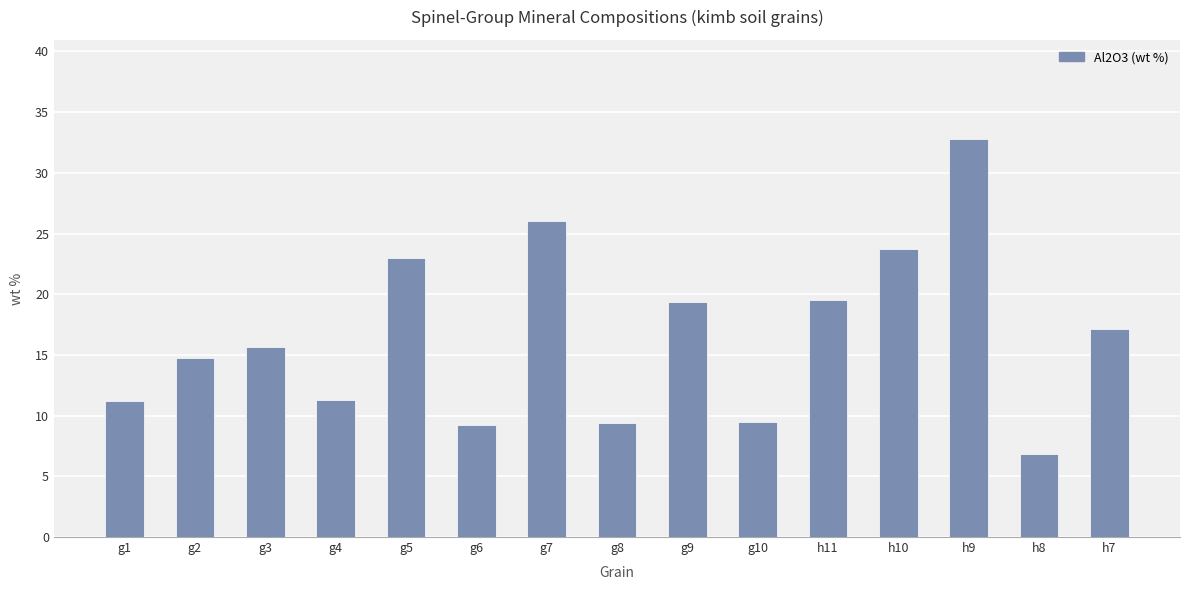

Which label corresponds to the largest value in the chart?

h9